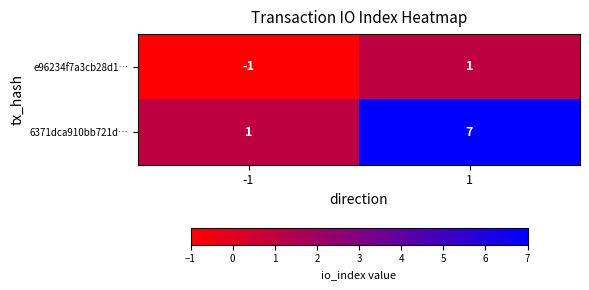

What is the sum of the 6371dca910bb721d… values at 1 and -1?

8